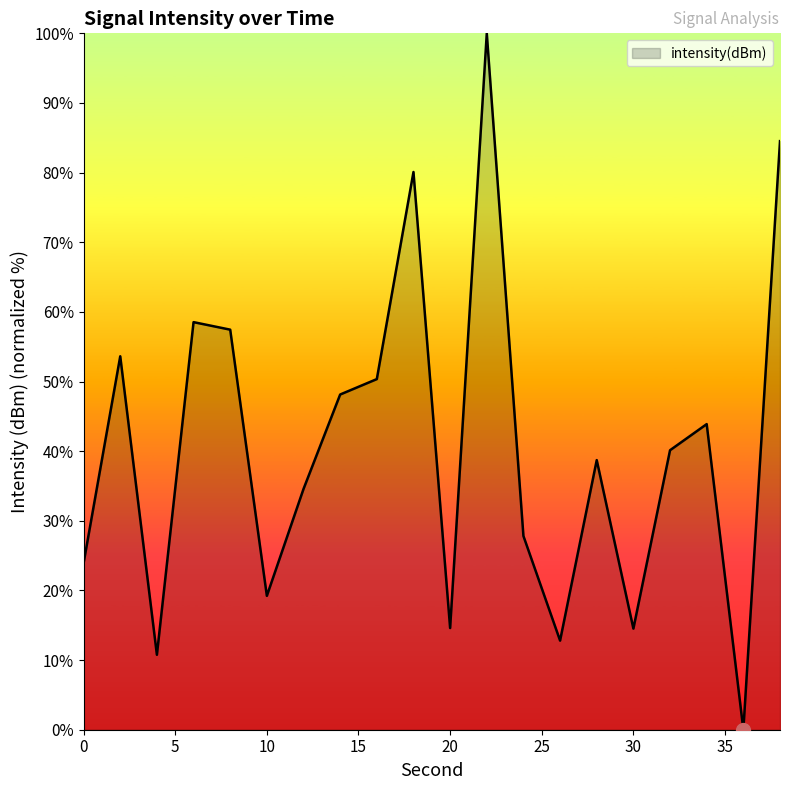

Does the chart display data point markers on the line(s)?

No